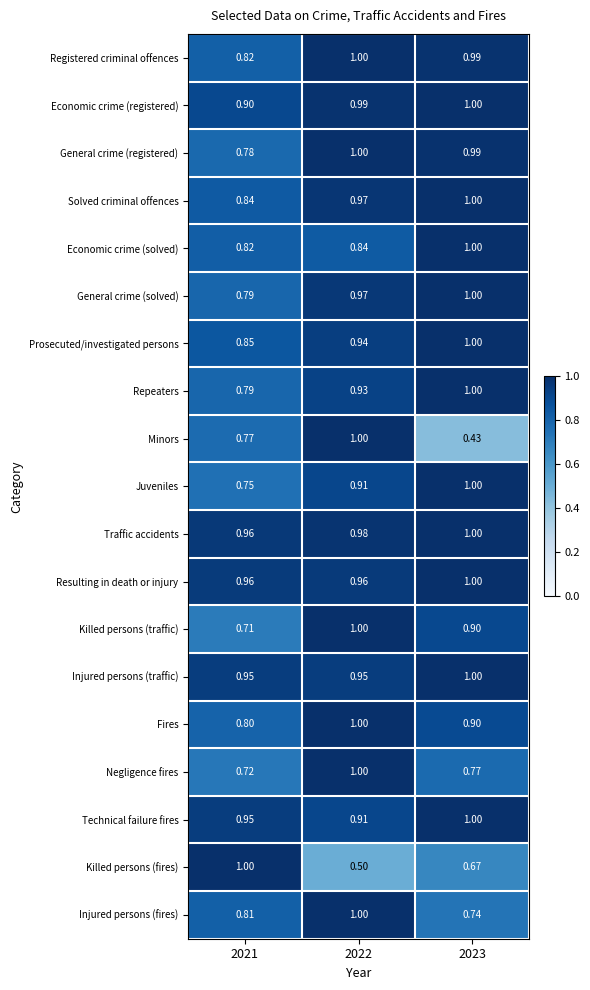

Which series has the widest spread of values?

Minors